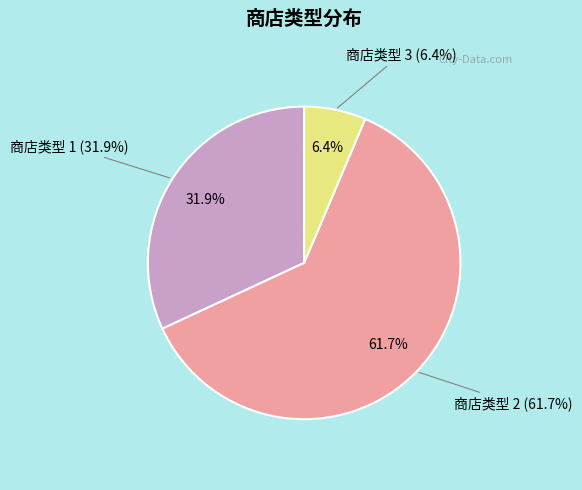

To the nearest percent, what is the difference between the largest and smallest slice percentages?

55%